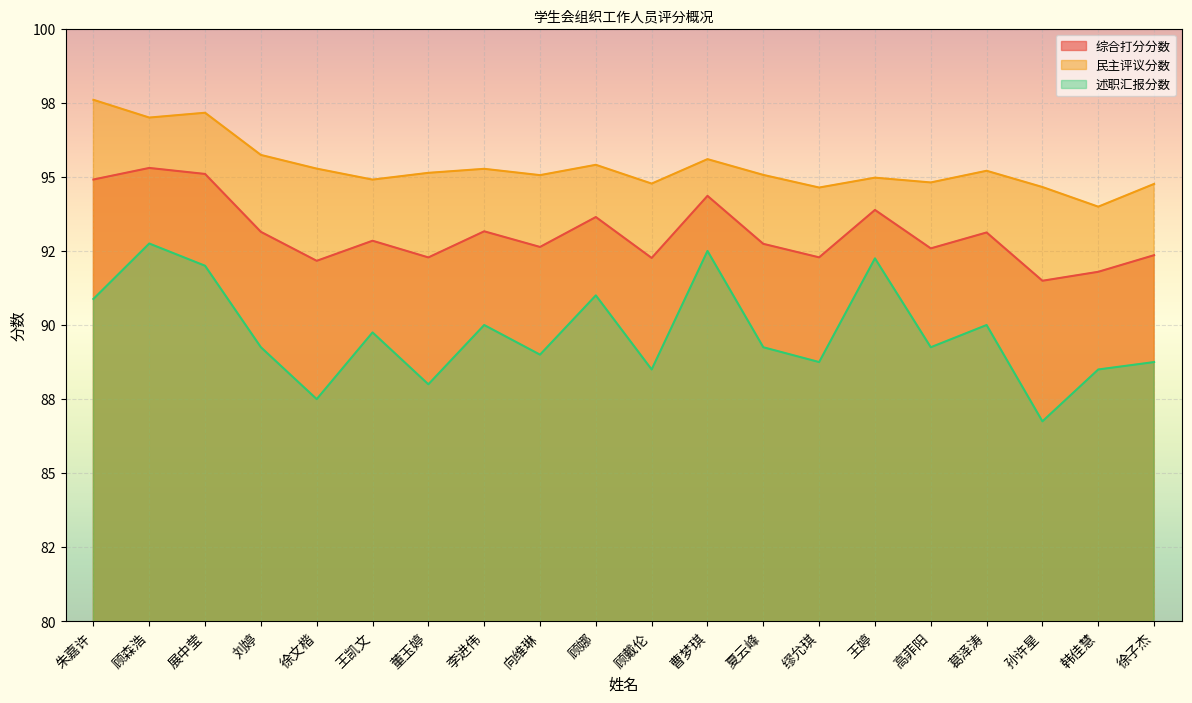

At how many categories does at least one series exceed 88?

20